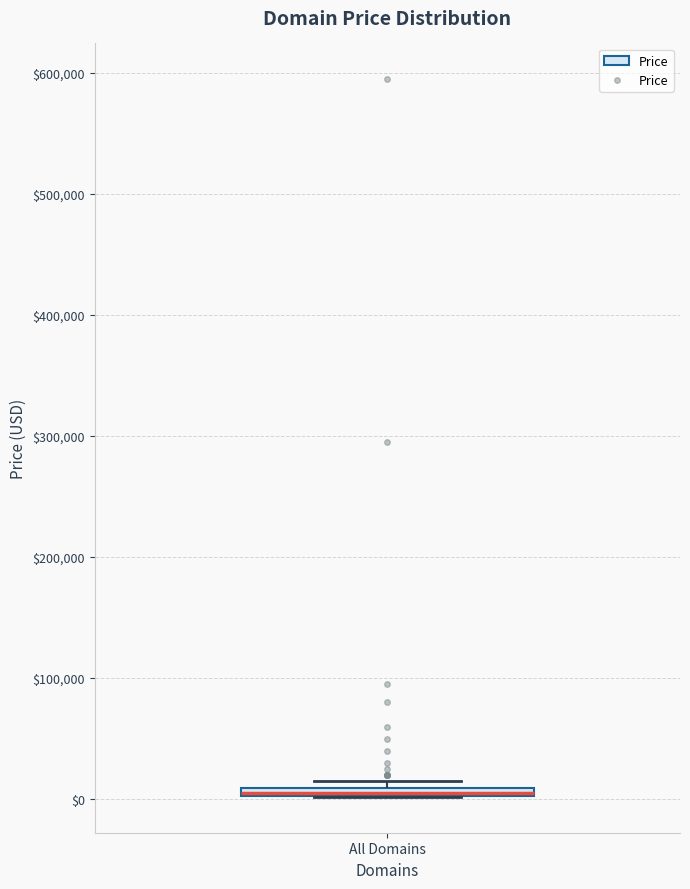

Where is the upper edge of the box for All Domains on the y-axis? The values are not printed on the chart, so give them approximately, as read against the axis.

10000